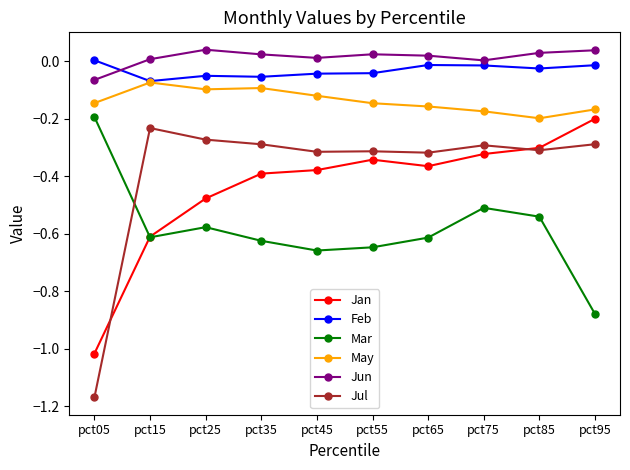

How many distinct data groups are displayed?

6